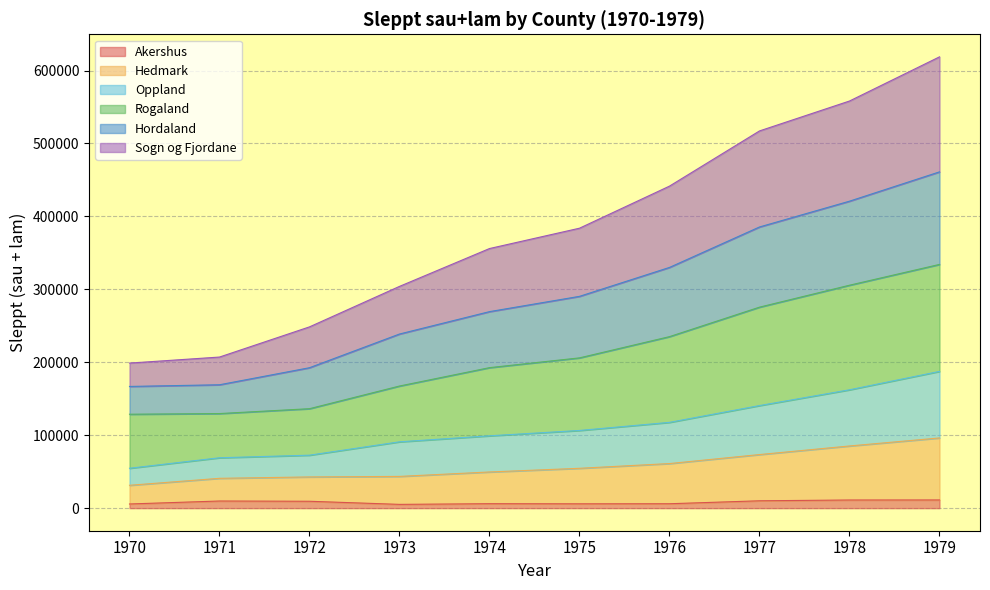

Does the chart display data point markers on the line(s)?

No